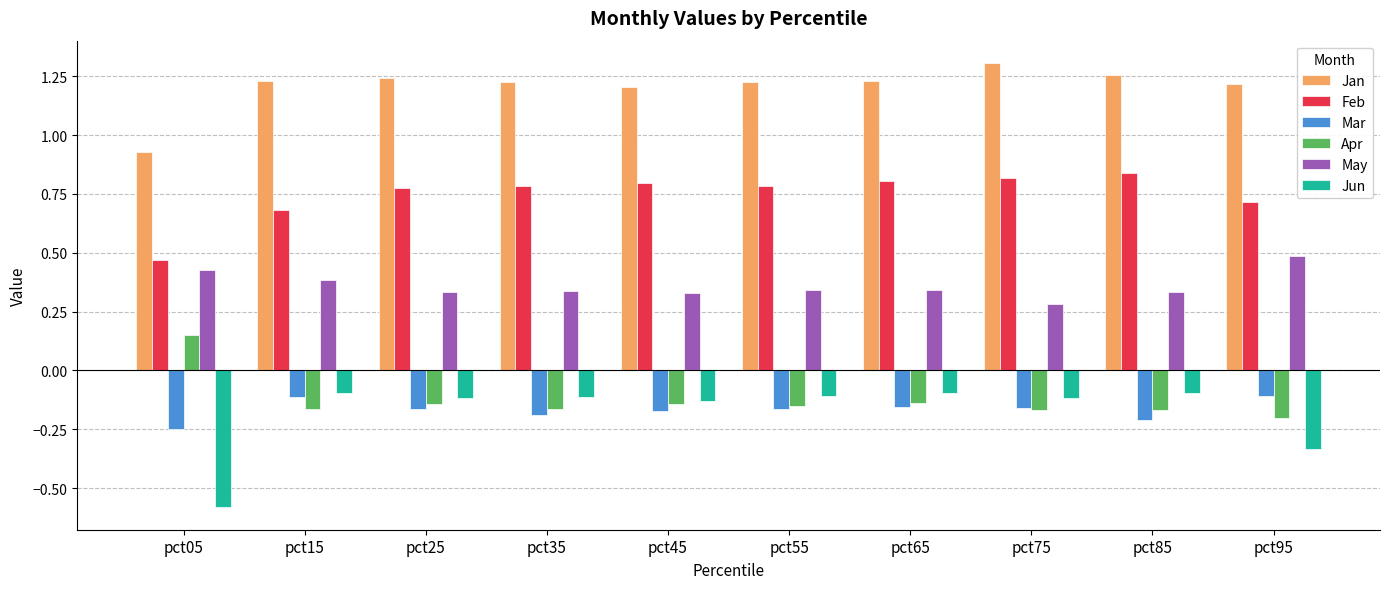

Which category has the highest value in the May series?

pct95